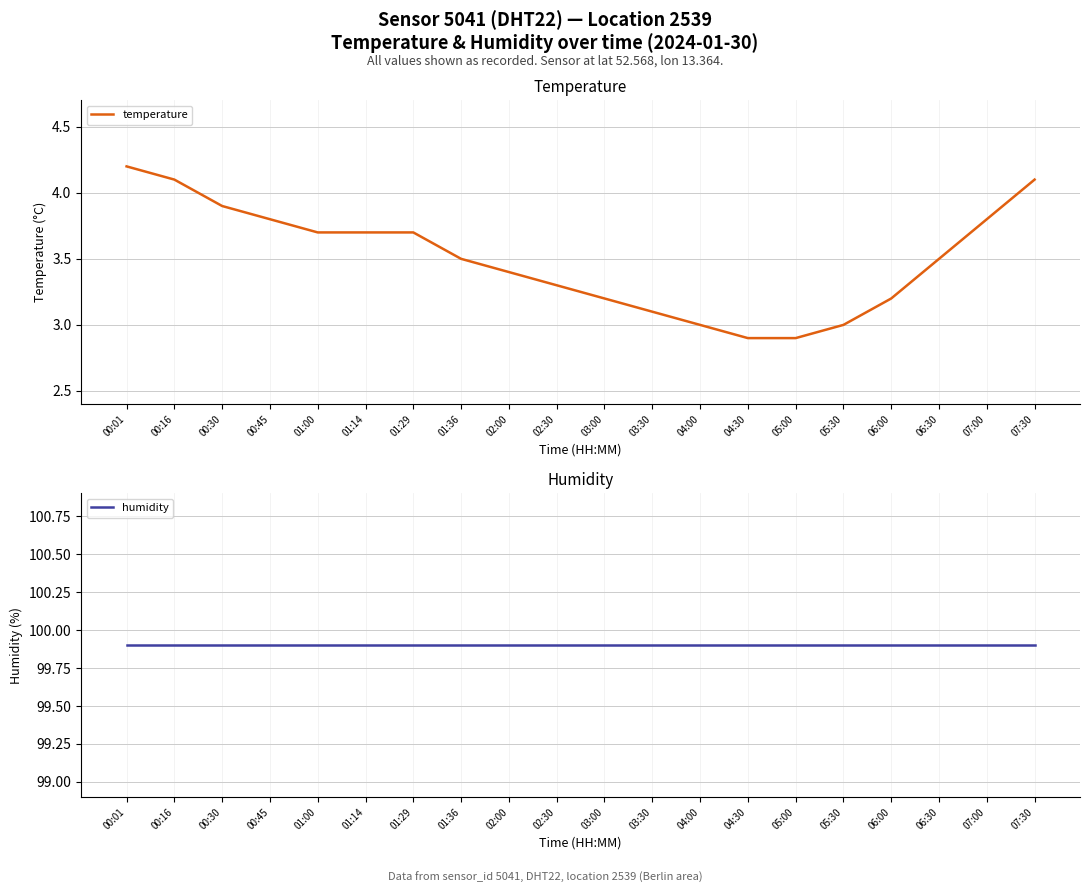

At 04:00, list the series in order from largest to smallest.

humidity, temperature